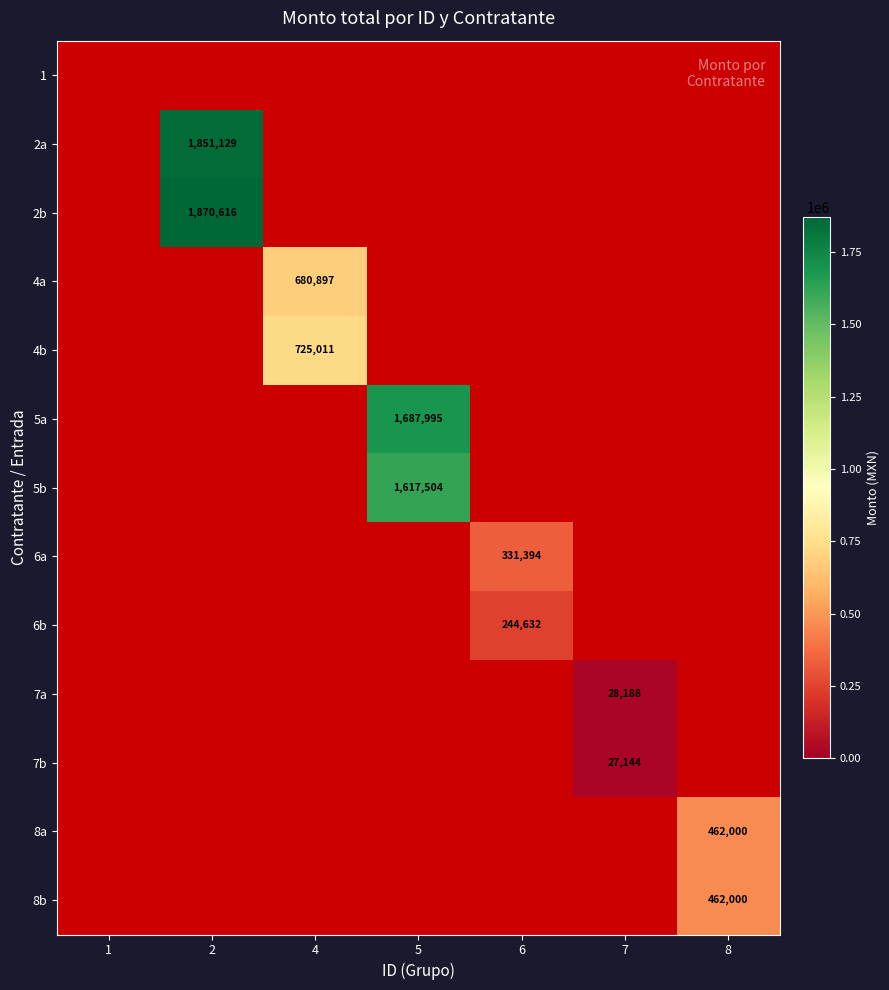

Which label corresponds to the smallest value in the chart?

7